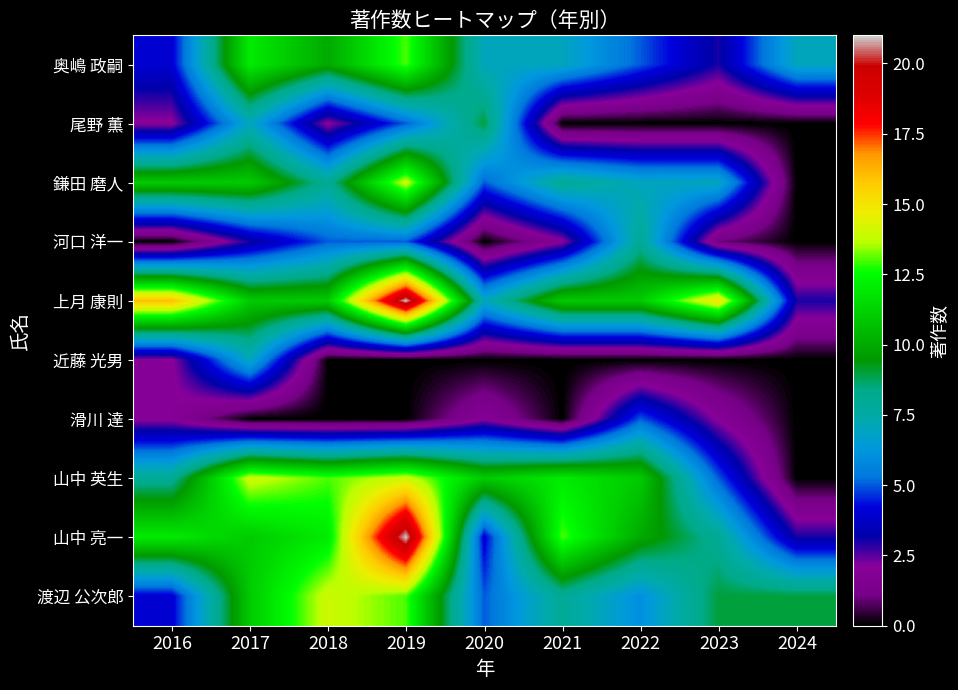

Which series has the largest total across all categories?

上月 康則